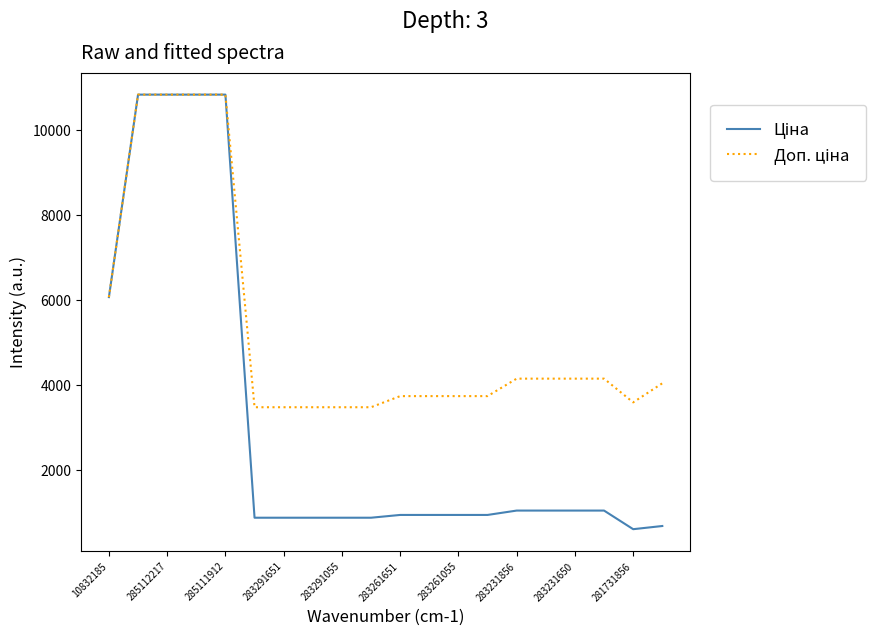

What is the smallest value displayed?

597.8